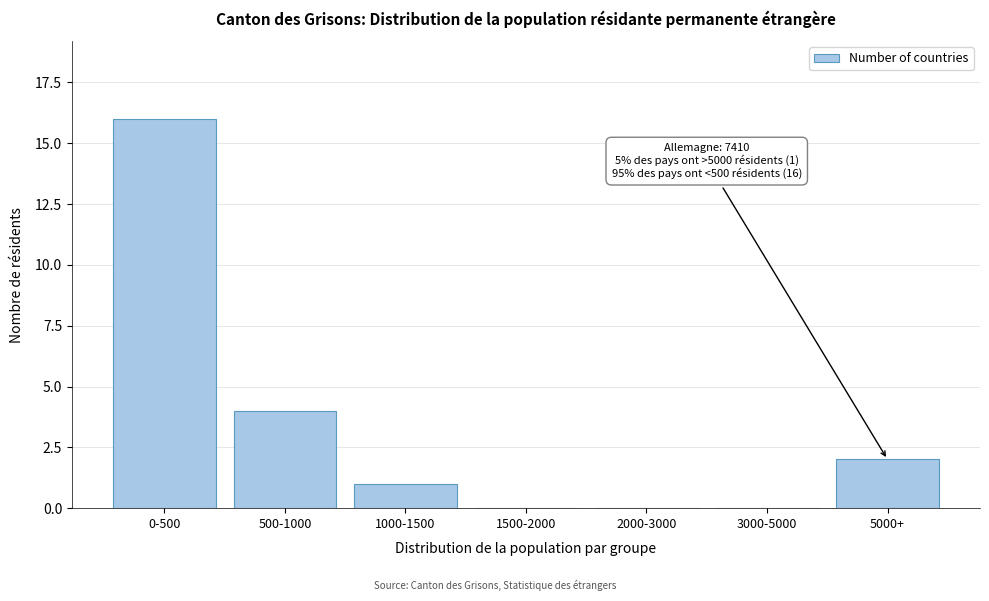

Reading left to right, list all the values displayed in this chart.

0-500=16	500-1000=4	1000-1500=1	1500-2000=0	2000-3000=0	3000-5000=0	5000+=2